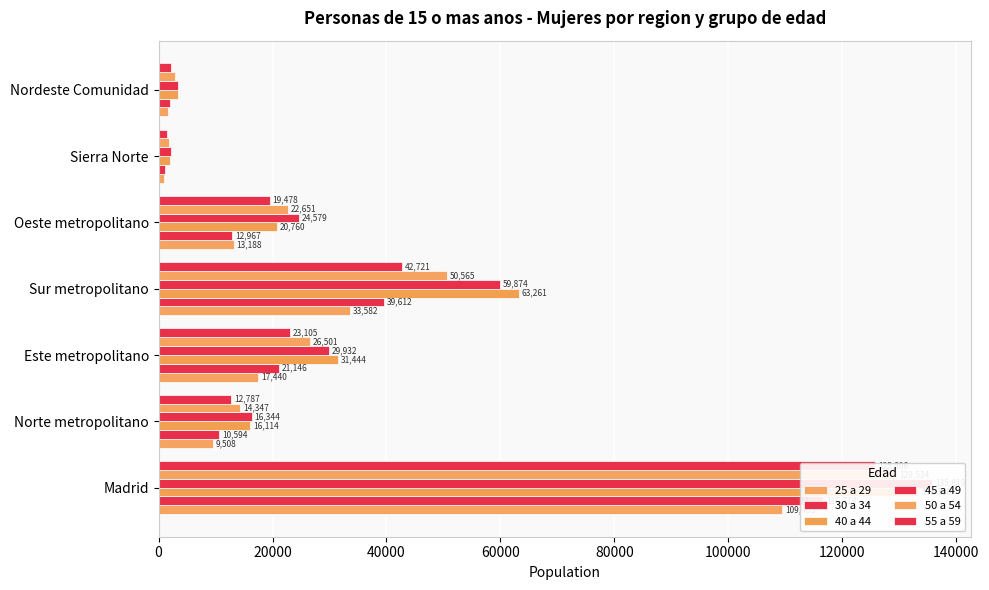

How many values in the 40 a 44 series are below 20760?

3